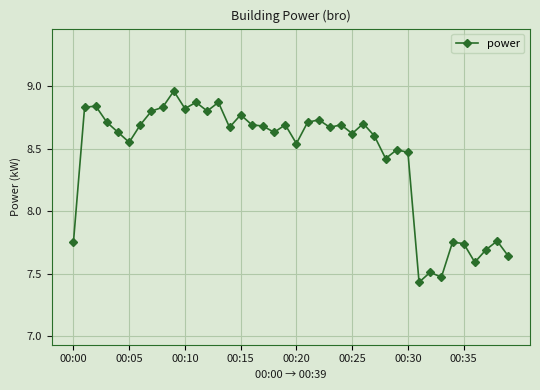

What is the average value?

8.4